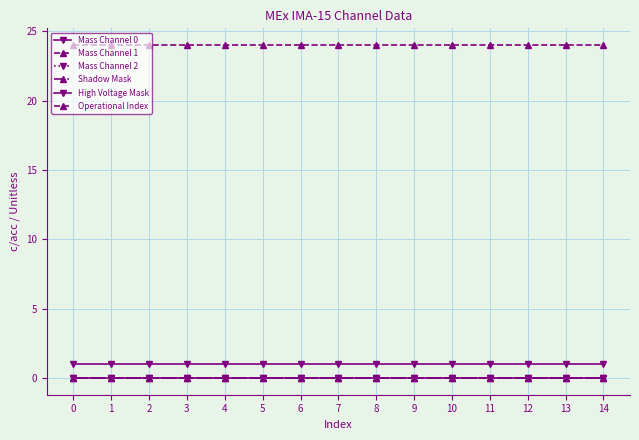

The value of Operational Index at 14 is 12. True or false?

False